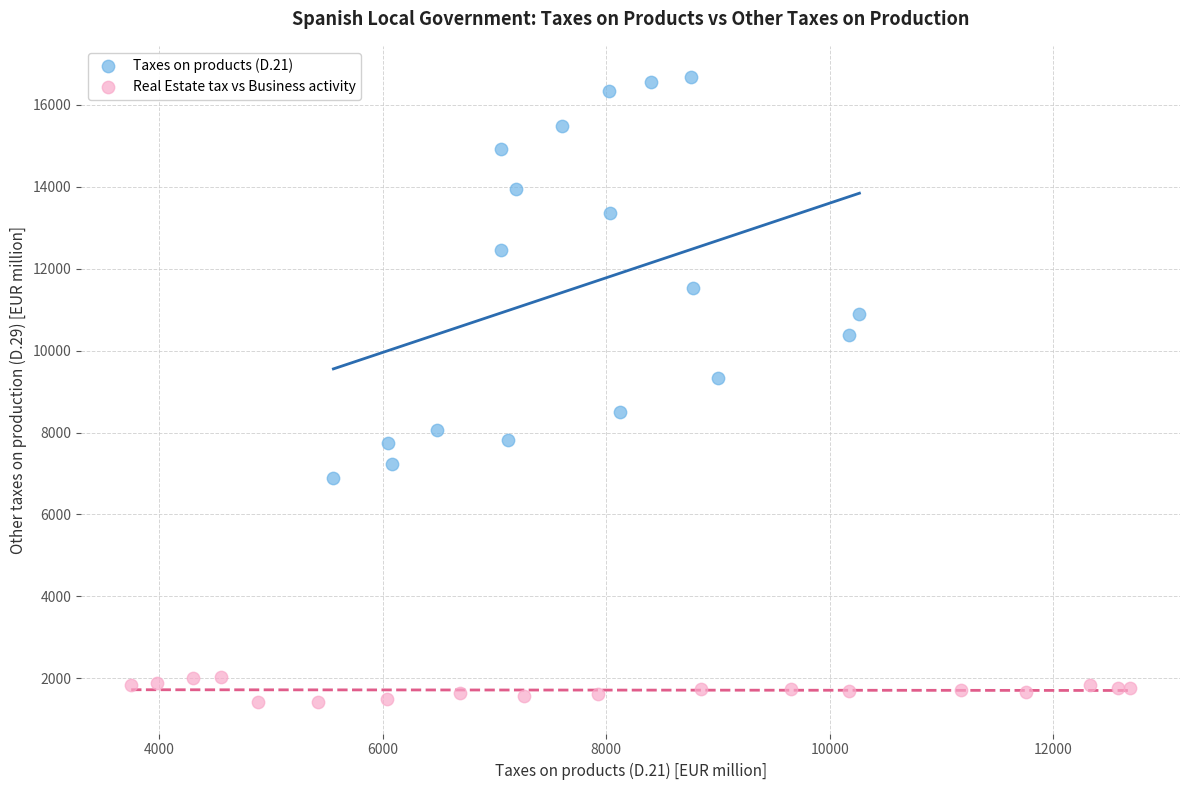

Which series has the widest spread of Y values?

Taxes on products (D.21)